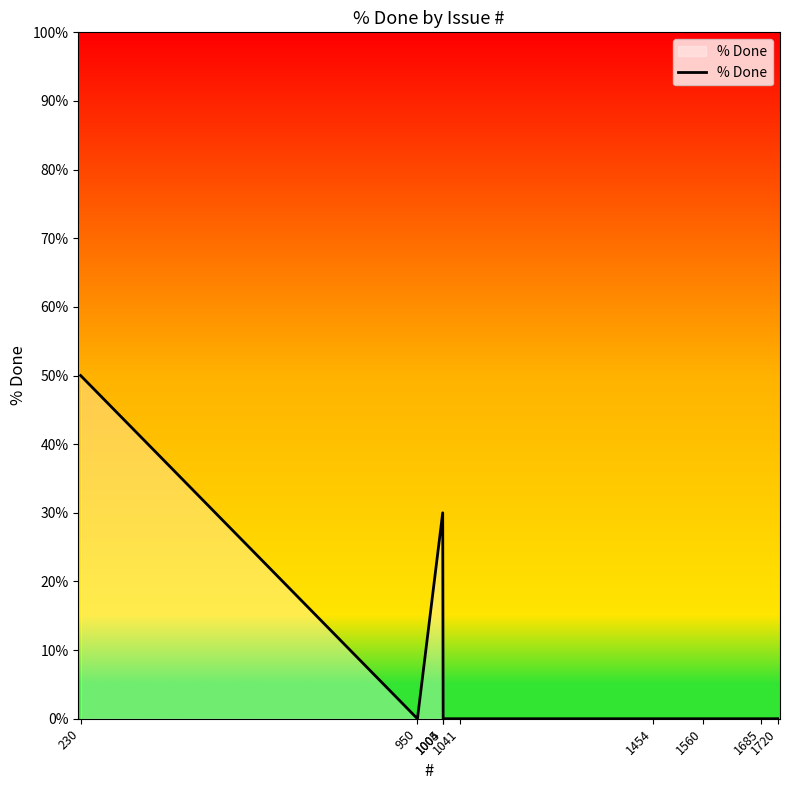

Reading left to right, extract all data points from this chart.

230=50	950=0	1004=30	1005=0	1041=0	1454=0	1560=0	1685=0	1720=0